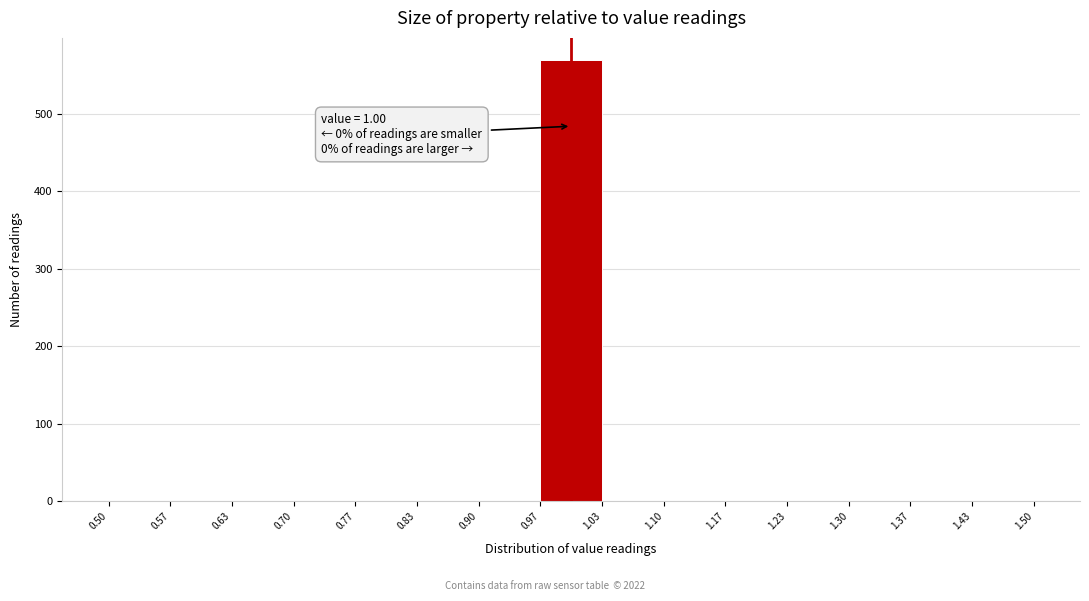

Over which range of the x-axis is the bar tallest?

0.97 to 1.03